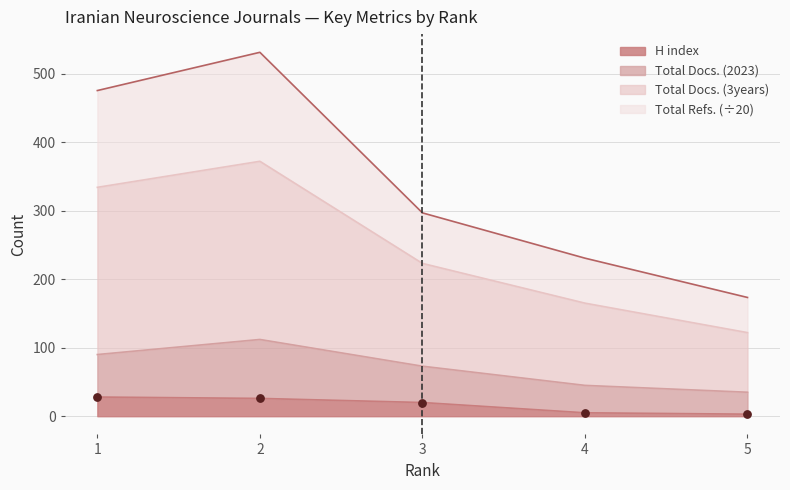

Is the value of Total Docs. (3years) at 4 greater than the value of Total Refs. at 5?

Yes